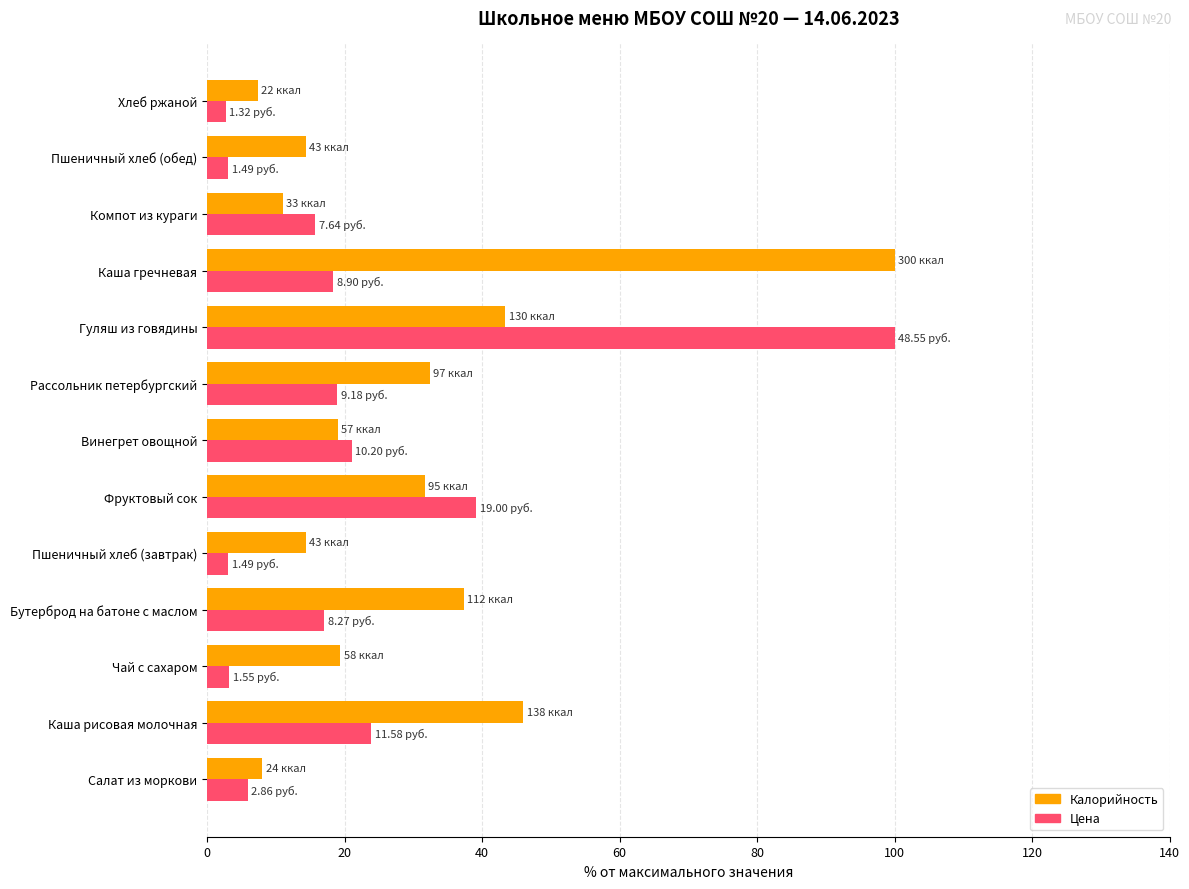

Rank the series by their average value, from highest to lowest.

Калорийность, Цена